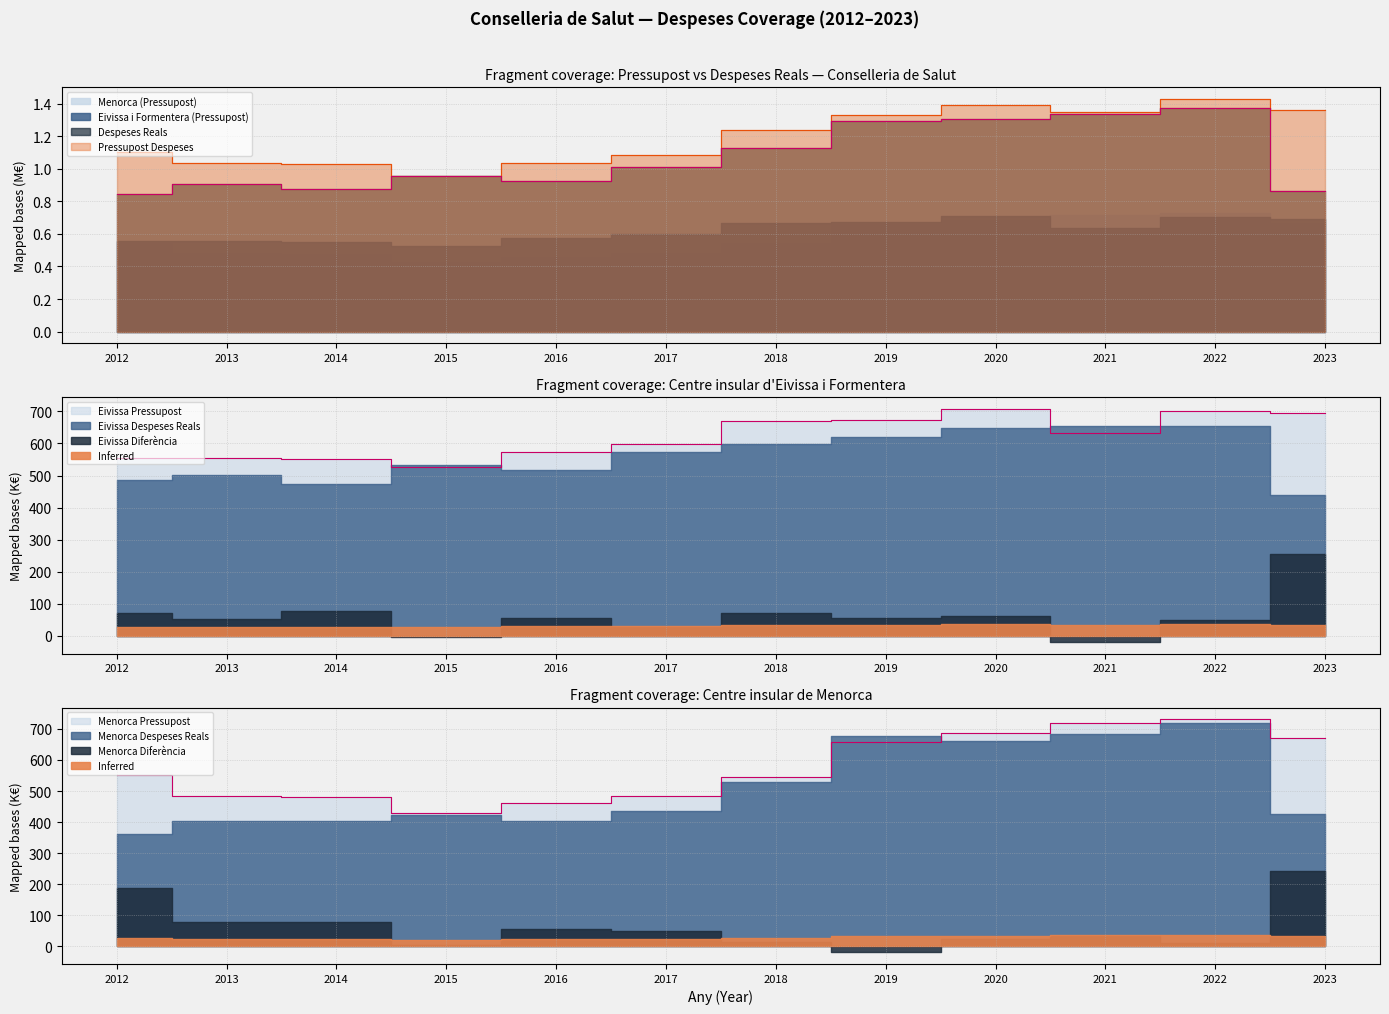

At how many categories does at least one series exceed 327?

12